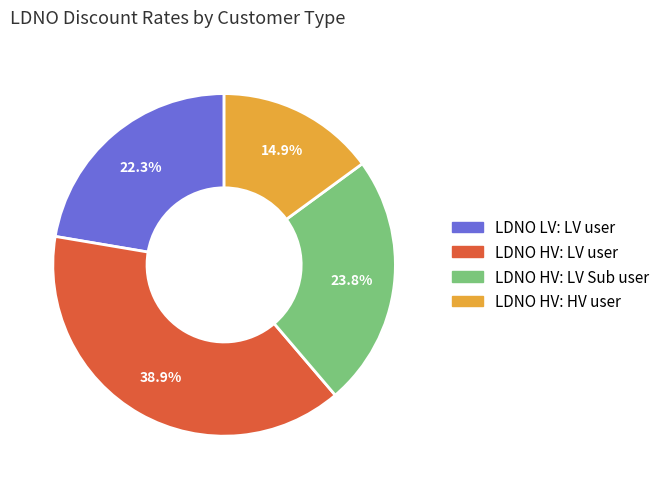

Which has a higher value, LDNO LV: LV user or LDNO HV: LV user?

LDNO HV: LV user